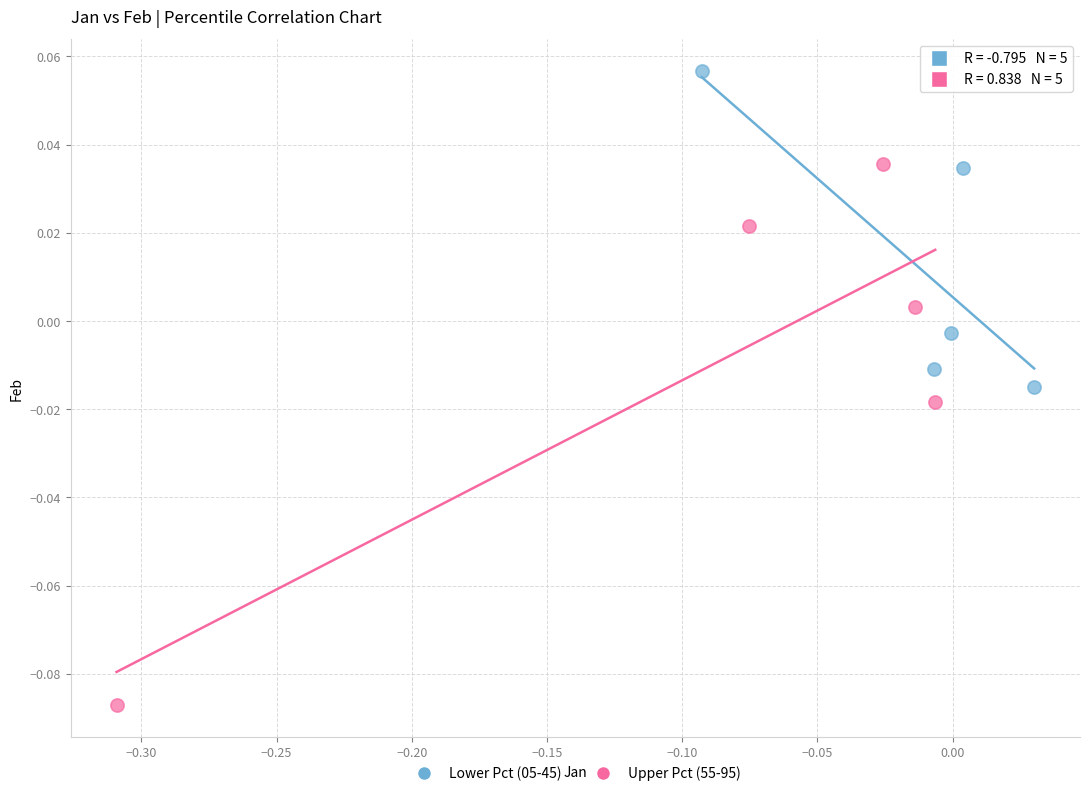

Which series reaches the maximum Y coordinate?

Lower Pct (05-45)